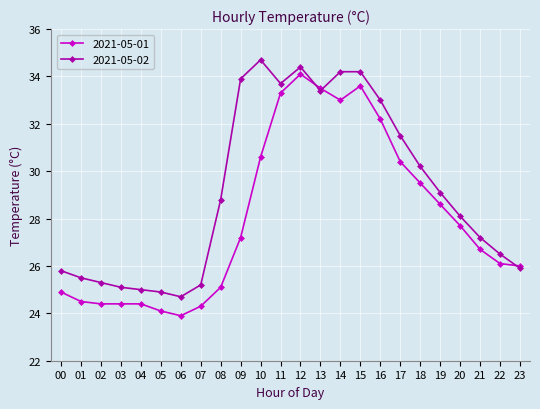

Where do 2021-05-02 and 2021-05-01 first cross each other?

12 and 13